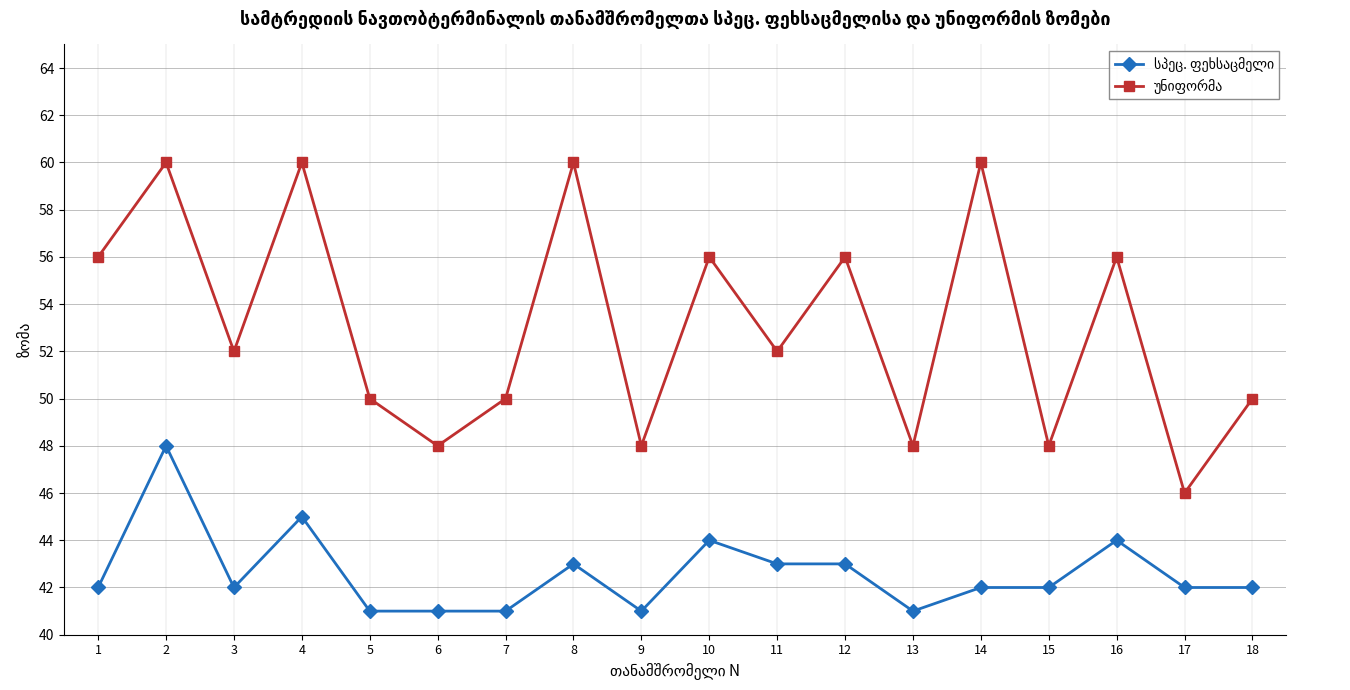

Count the number of categories in the chart.

18